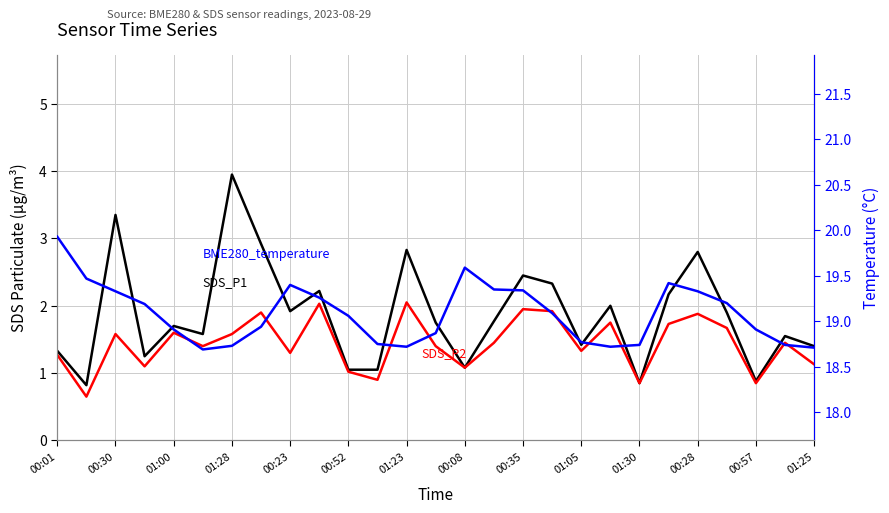

How many lines are shown in the chart?

3